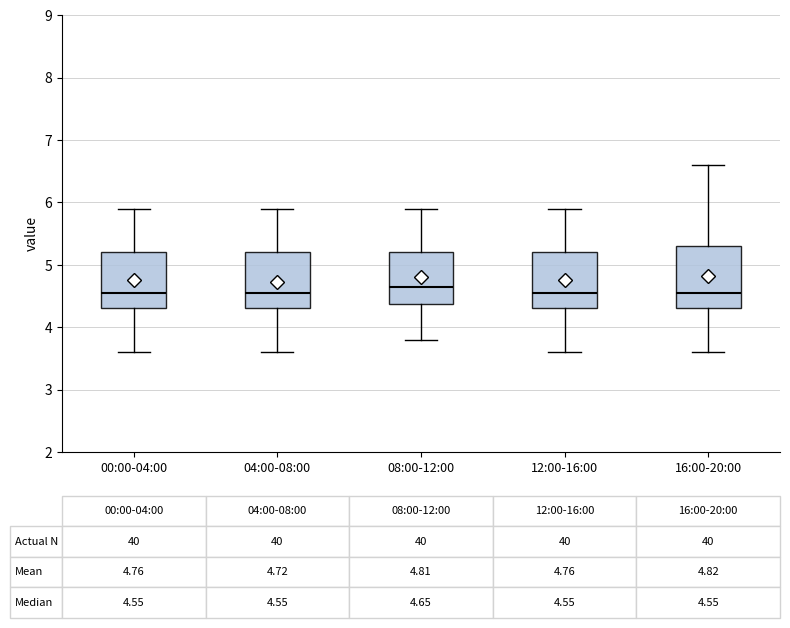

Which box has the highest median line?

08:00-12:00